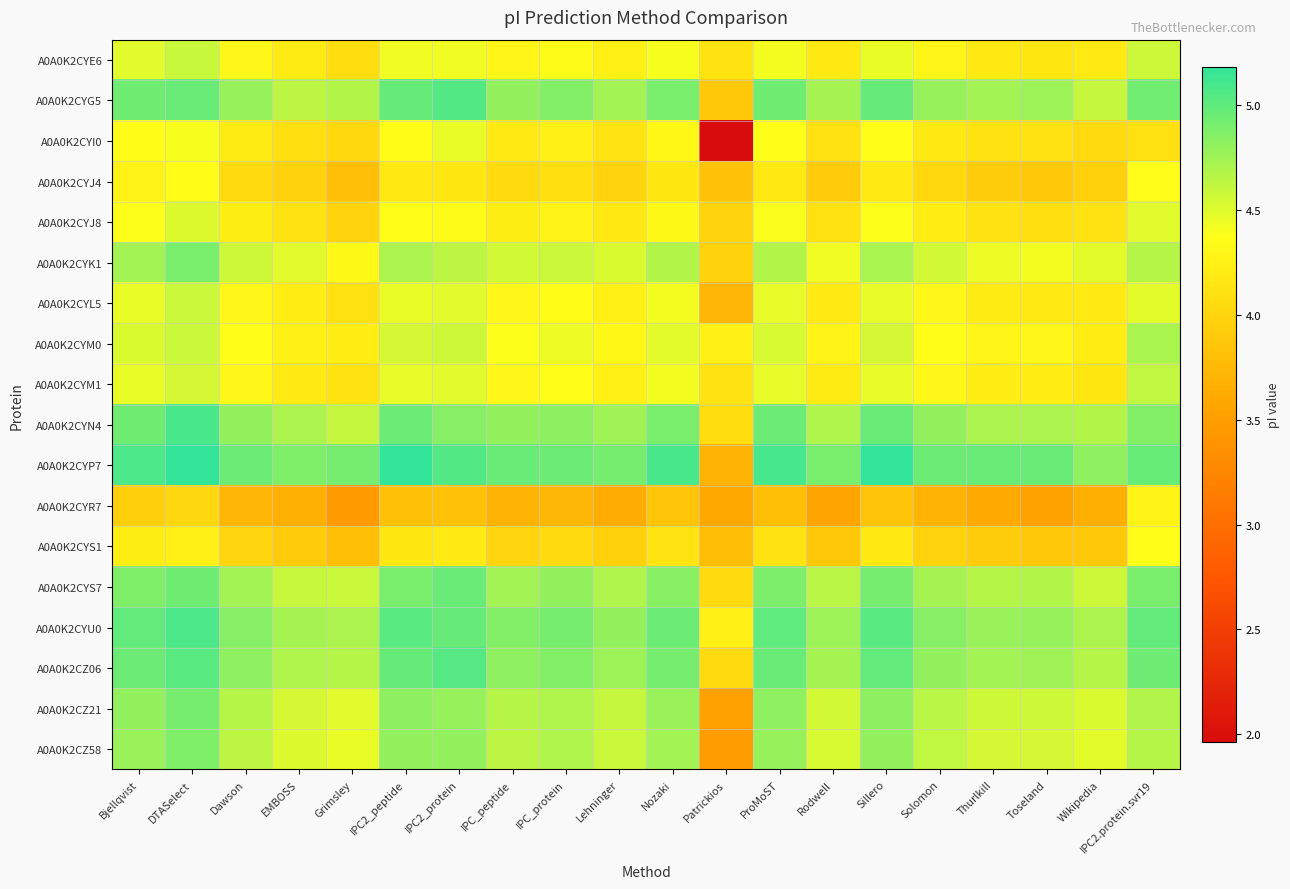

What is the difference between the highest and lowest values at Grimsley?

1.4